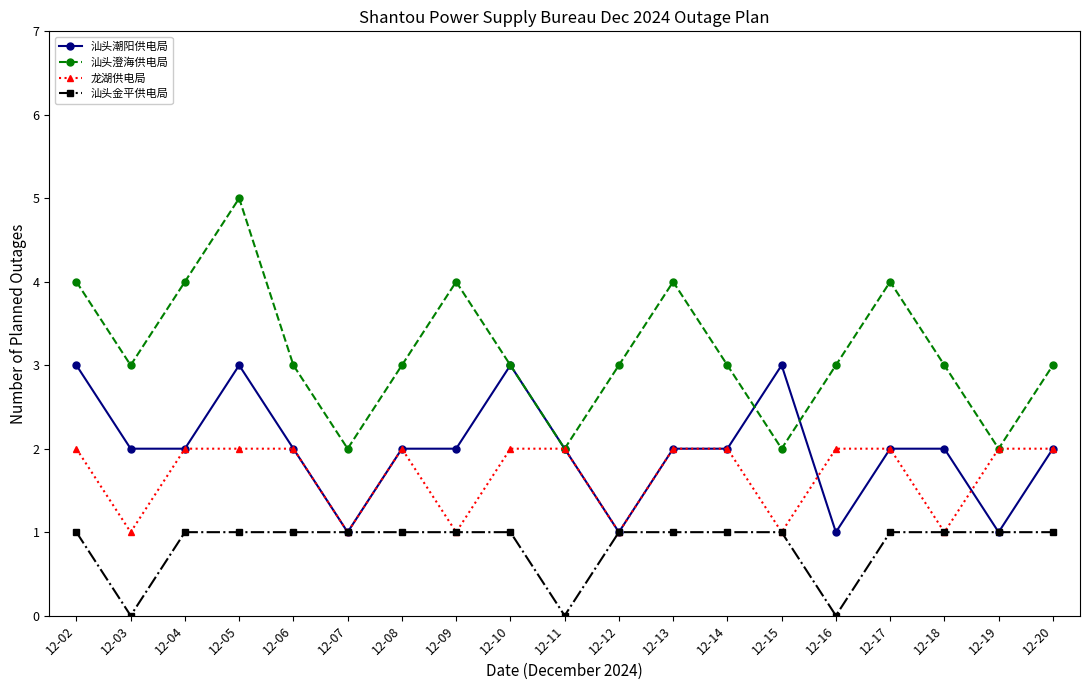

What is the sum of the 汕头潮阳供电局 values at 12-19 and 12-20?

3